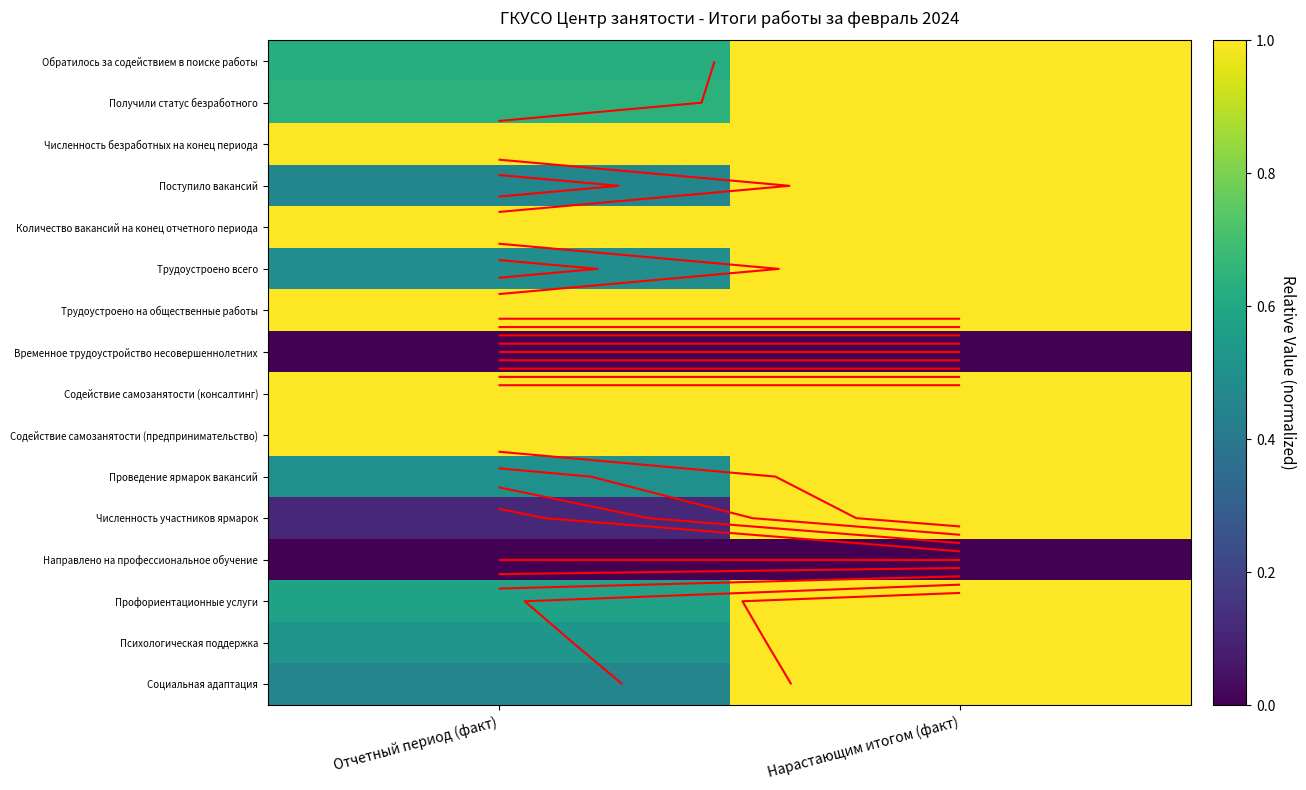

Count the Проведение ярмарок вакансий values in the range 0 to 1.

2